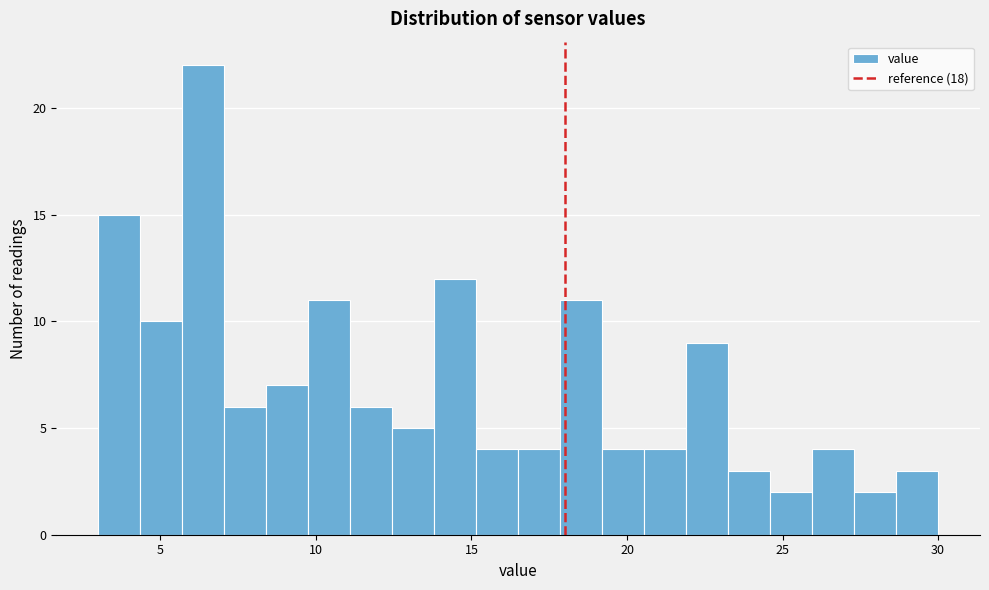

Around what value on the x-axis is the tallest bar? Give the approximate position of its centre, as read against the axis.

6.5